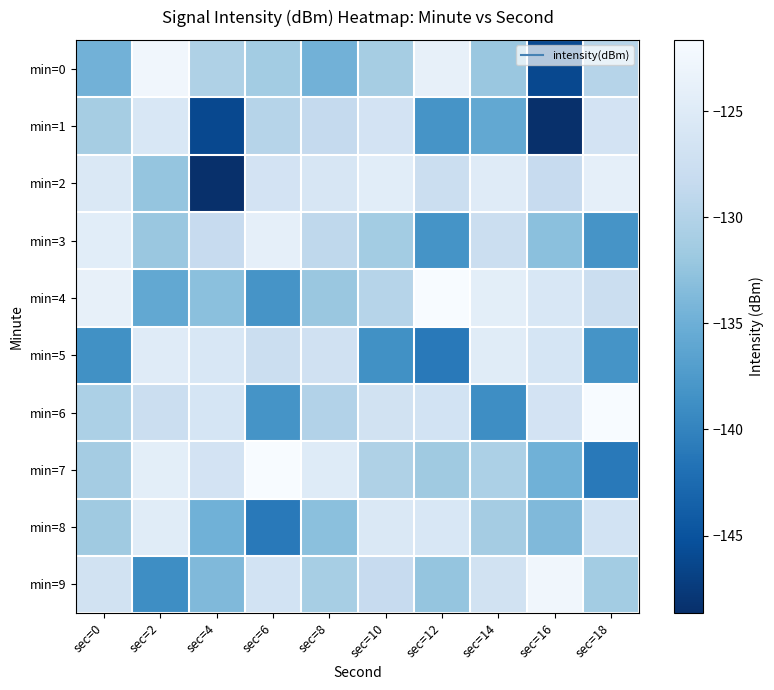

List the series in order of their peak value, lowest first.

min=1, min=5, min=8, min=2, min=3, min=0, min=9, min=4, min=6, min=7